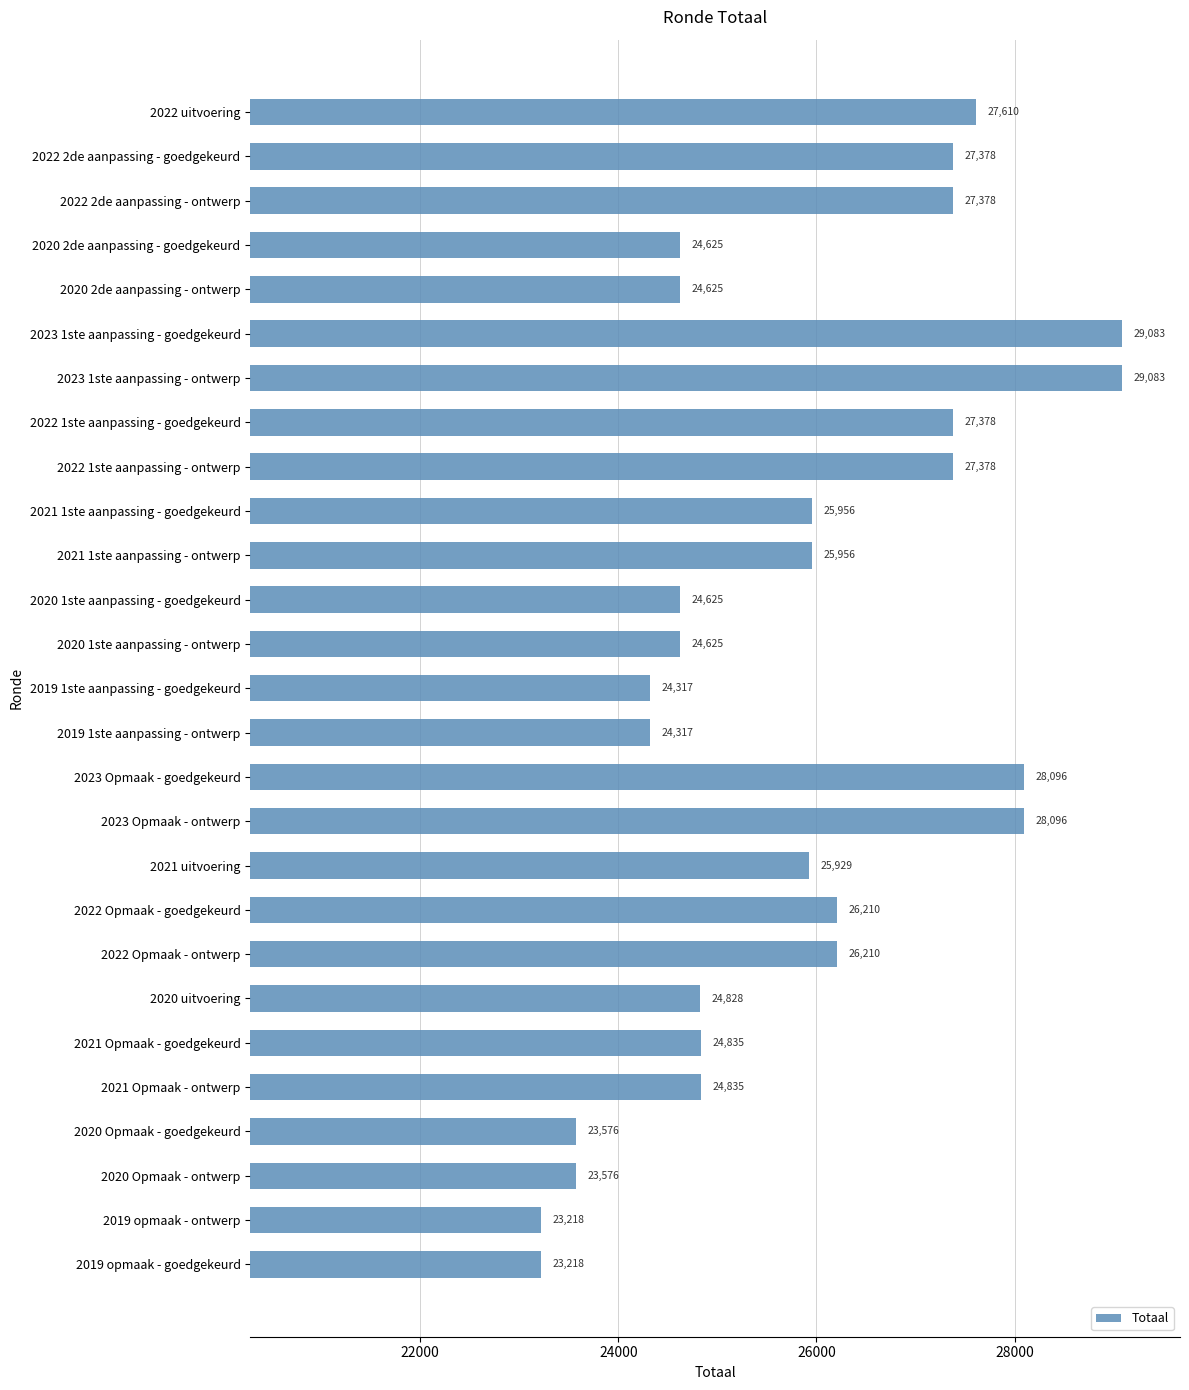

What is the smallest value displayed?

23218